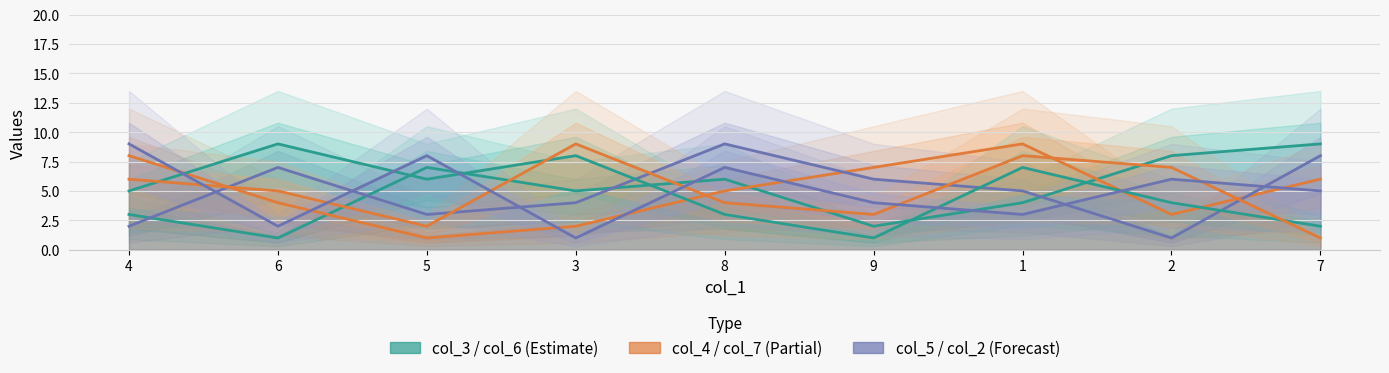

At how many categories does at least one series exceed 6?

9